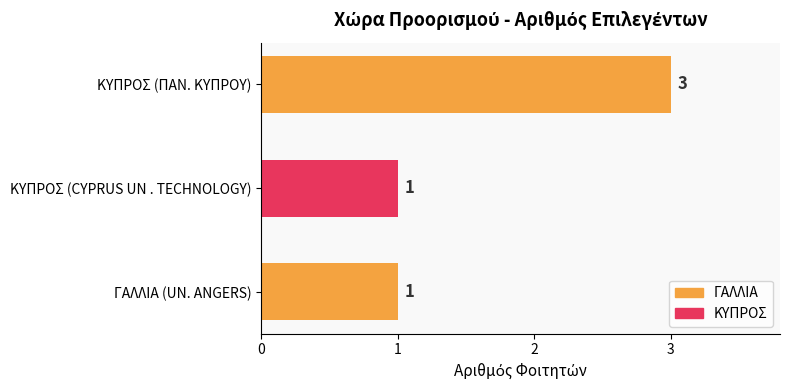

What is the sum of all values?

5